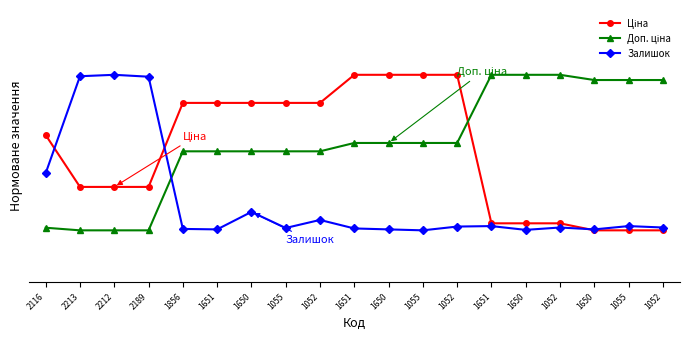

Reading left to right, what are all the values shown in this chart?

Ціна: 56.8	36.8	36.8	36.8	69.2	69.2	69.2	69.2	69.2	80.0	80.0	80.0	80.0	22.7	22.7	22.7	20.0	20.0	20.0
Доп. ціна: 21.0	20.0	20.0	20.0	50.5	50.5	50.5	50.5	50.5	53.7	53.7	53.7	53.7	80.0	80.0	80.0	78.0	78.0	78.0
Залишок: 42.1	79.5	80.0	79.3	20.5	20.4	27.1	20.9	24.0	20.7	20.4	20.0	21.5	21.6	20.2	21.1	20.4	21.6	21.1